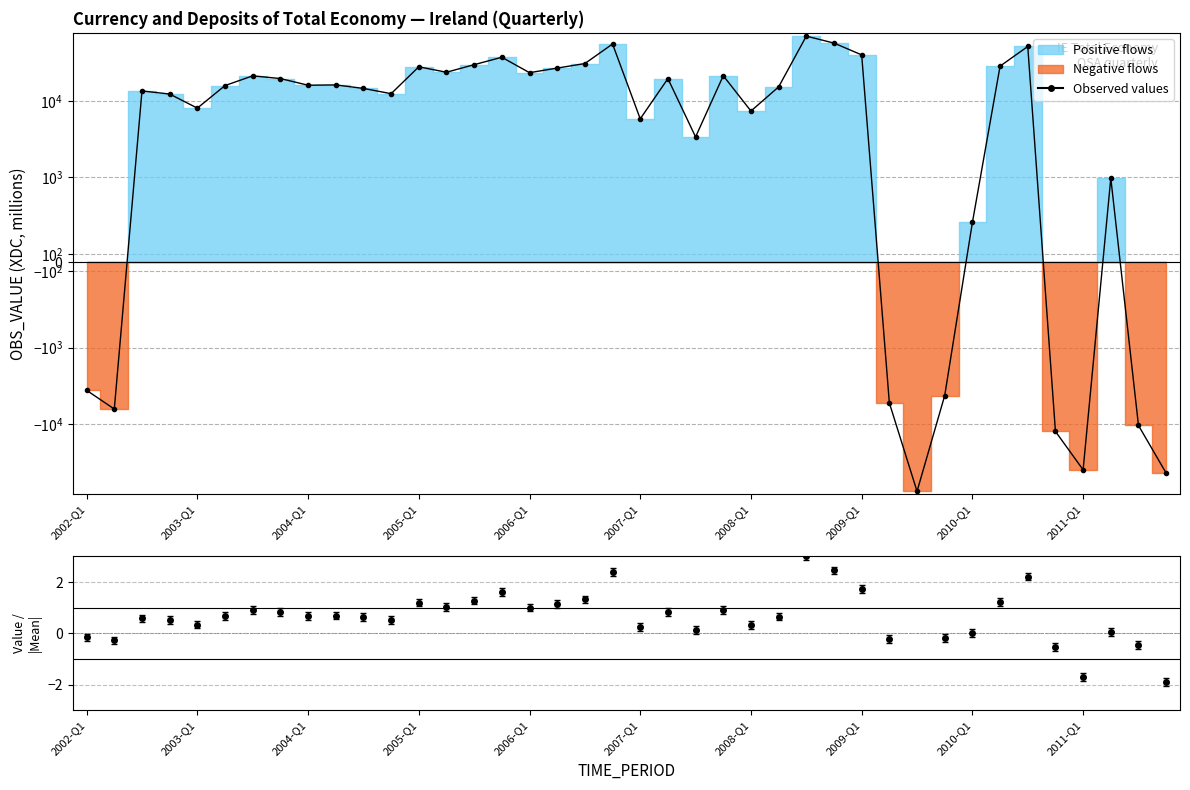

What is the maximum value shown in the chart?

69845